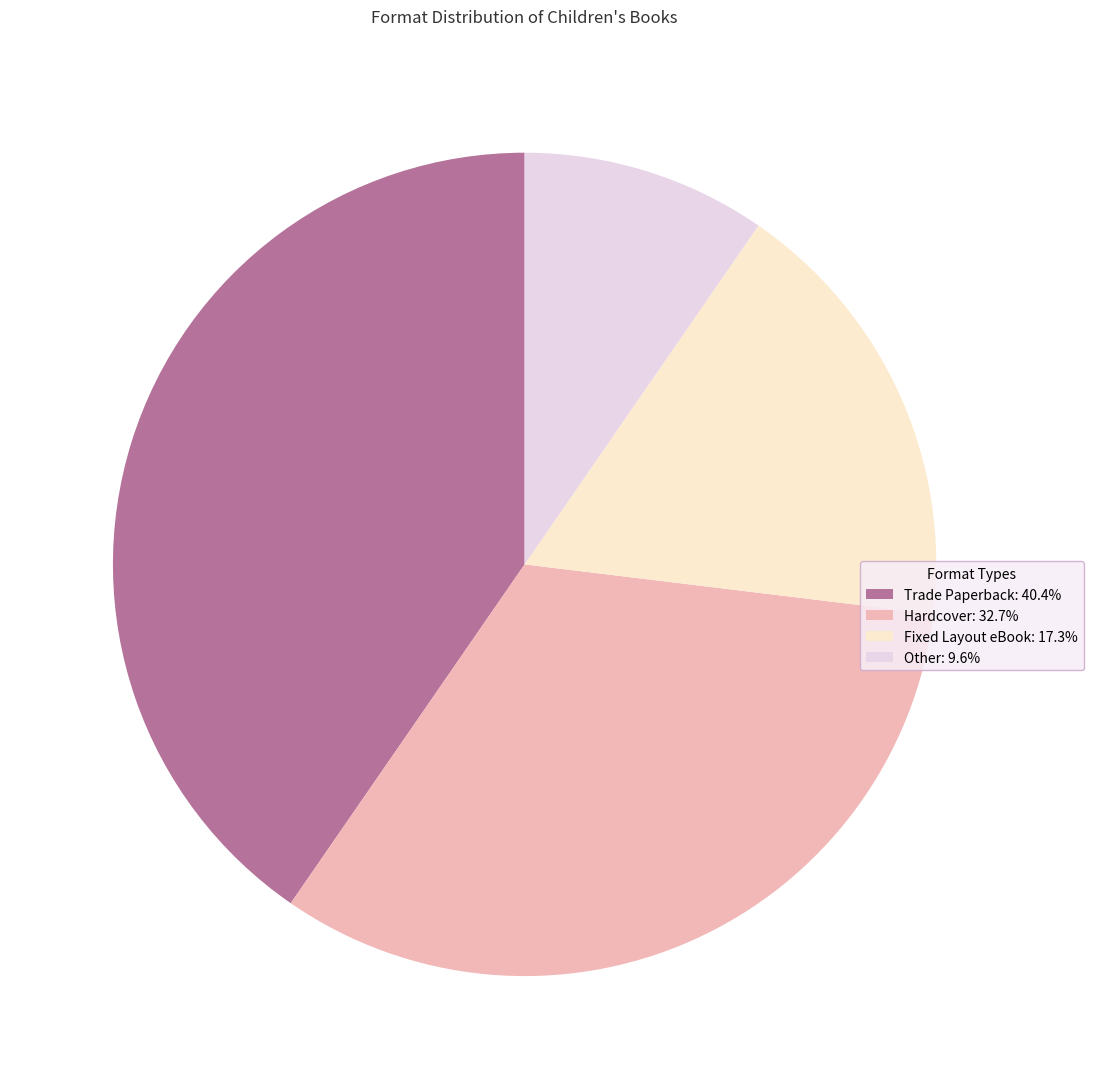

To the nearest percent, what percentage of the pie is Hardcover?

33%